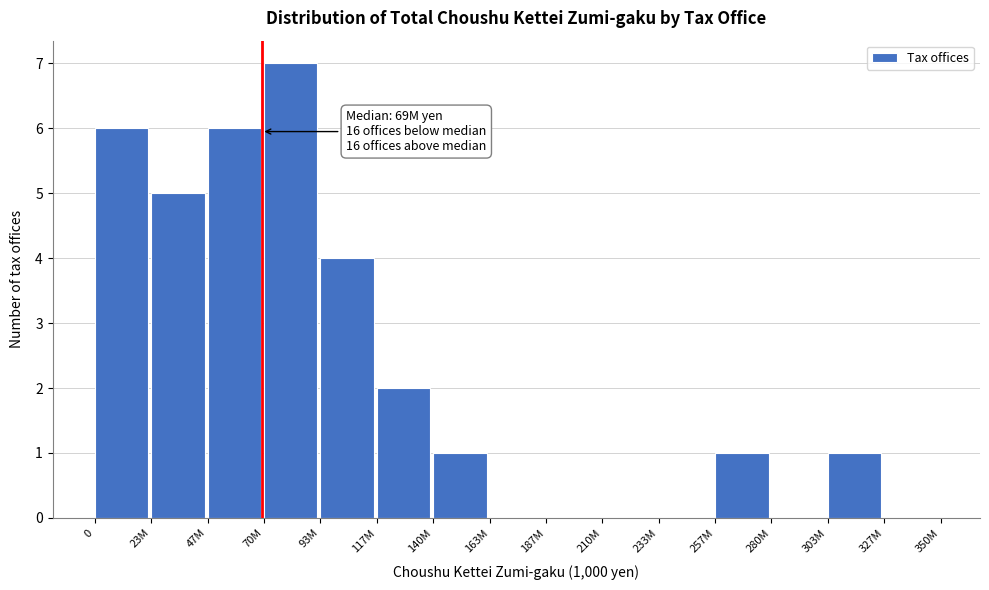

Reading left to right, extract all data points from this chart.

0=6	23M=5	47M=6	70M=7	93M=4	117M=2	140M=1	163M=0	187M=0	210M=0	233M=0	257M=1	280M=0	303M=1	327M=0